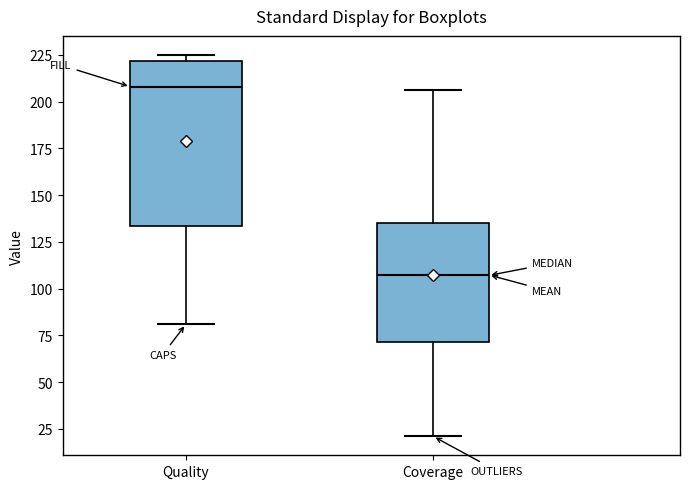

Where is the lower edge of the box for Coverage on the y-axis? The values are not printed on the chart, so give them approximately, as read against the axis.

70